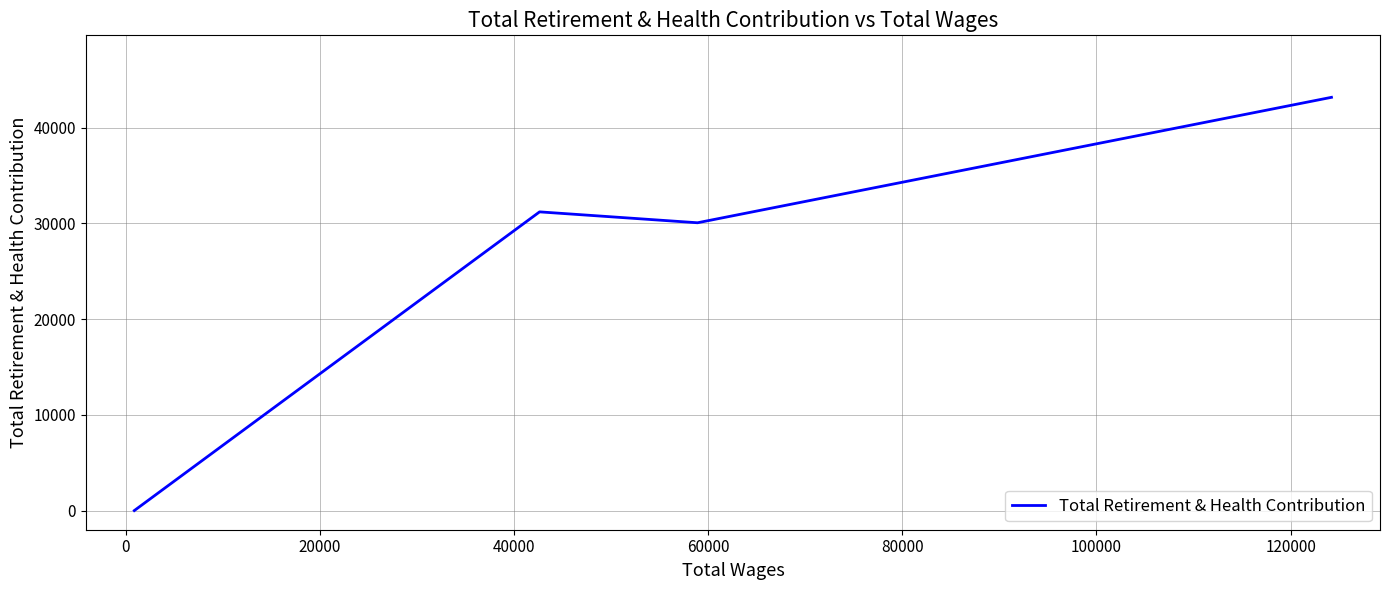

What is the sum of the values at 0 and 40000?

30061